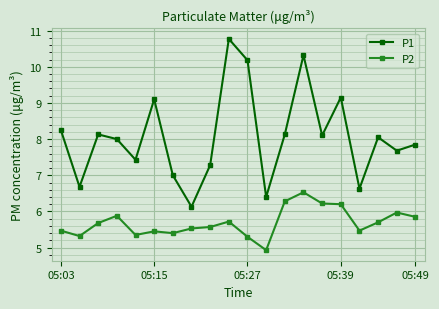

In P1, how many points are higher than both neighbors (excluding endpoints)?

6